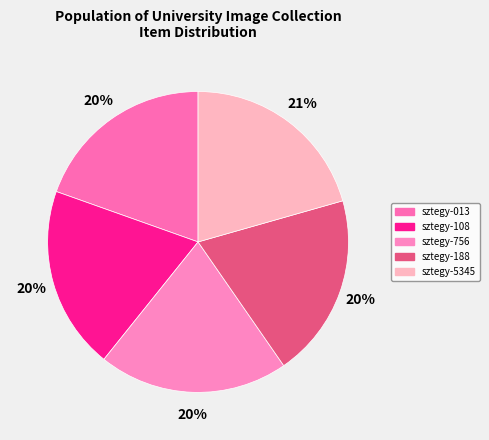

What percentage is NOT represented by sztegy-5345?

79.4%